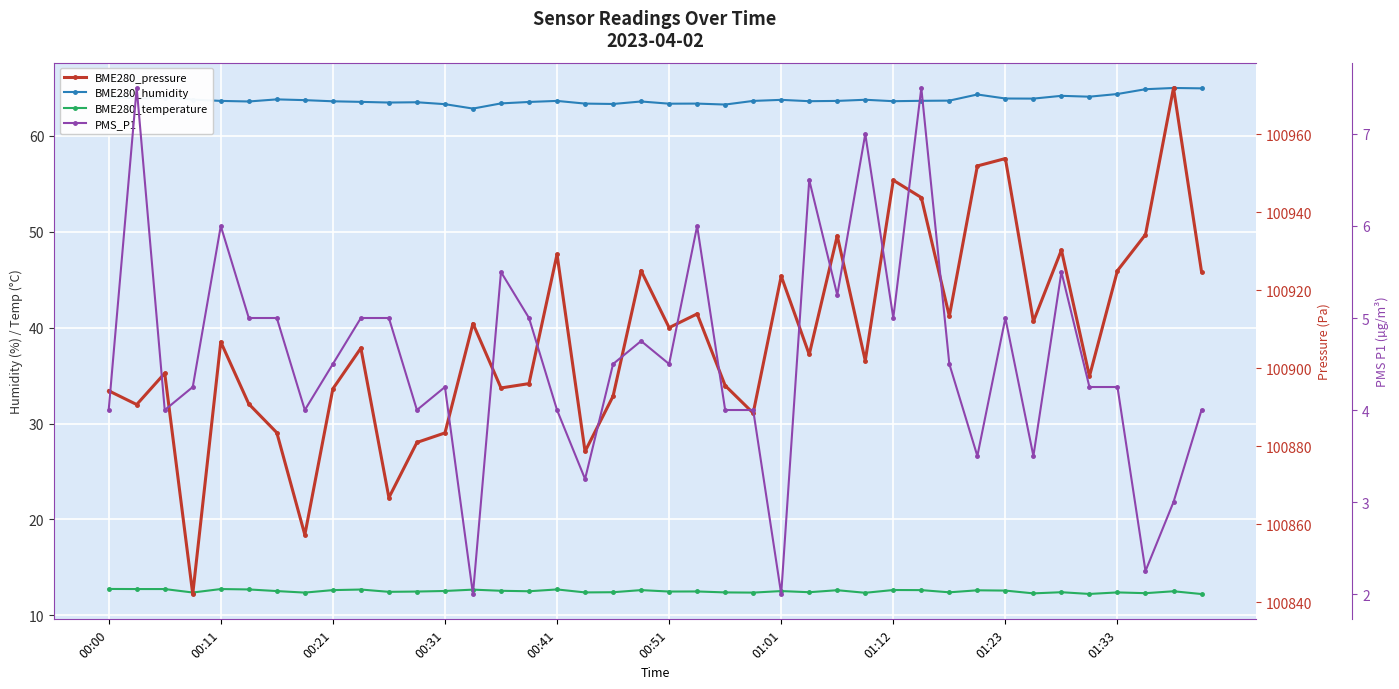

Which series changed the most between 01:23 and 39?

BME280_pressure